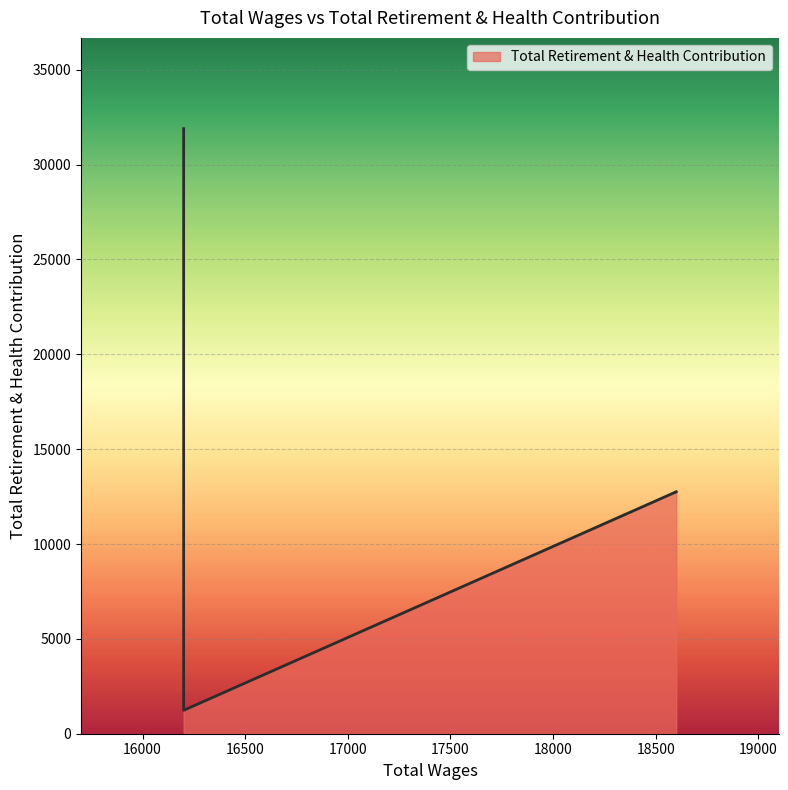

The value at 16200.0 is 6080. True or false?

False